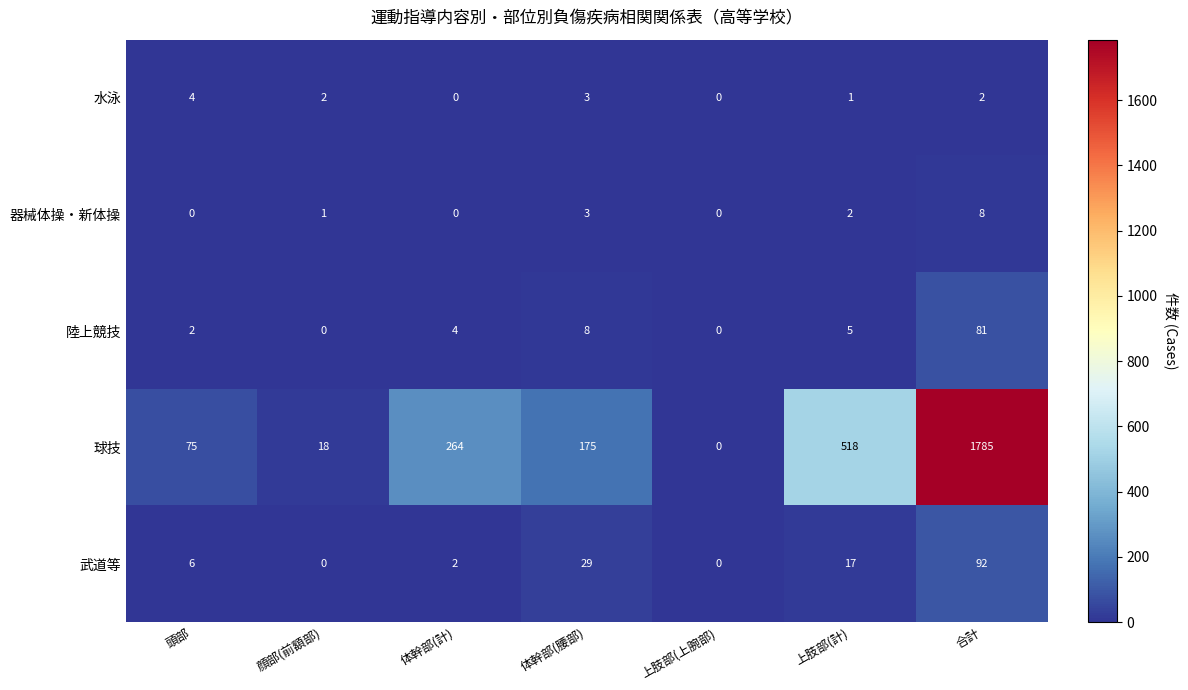

What is the sum of all 球技 values?

2835